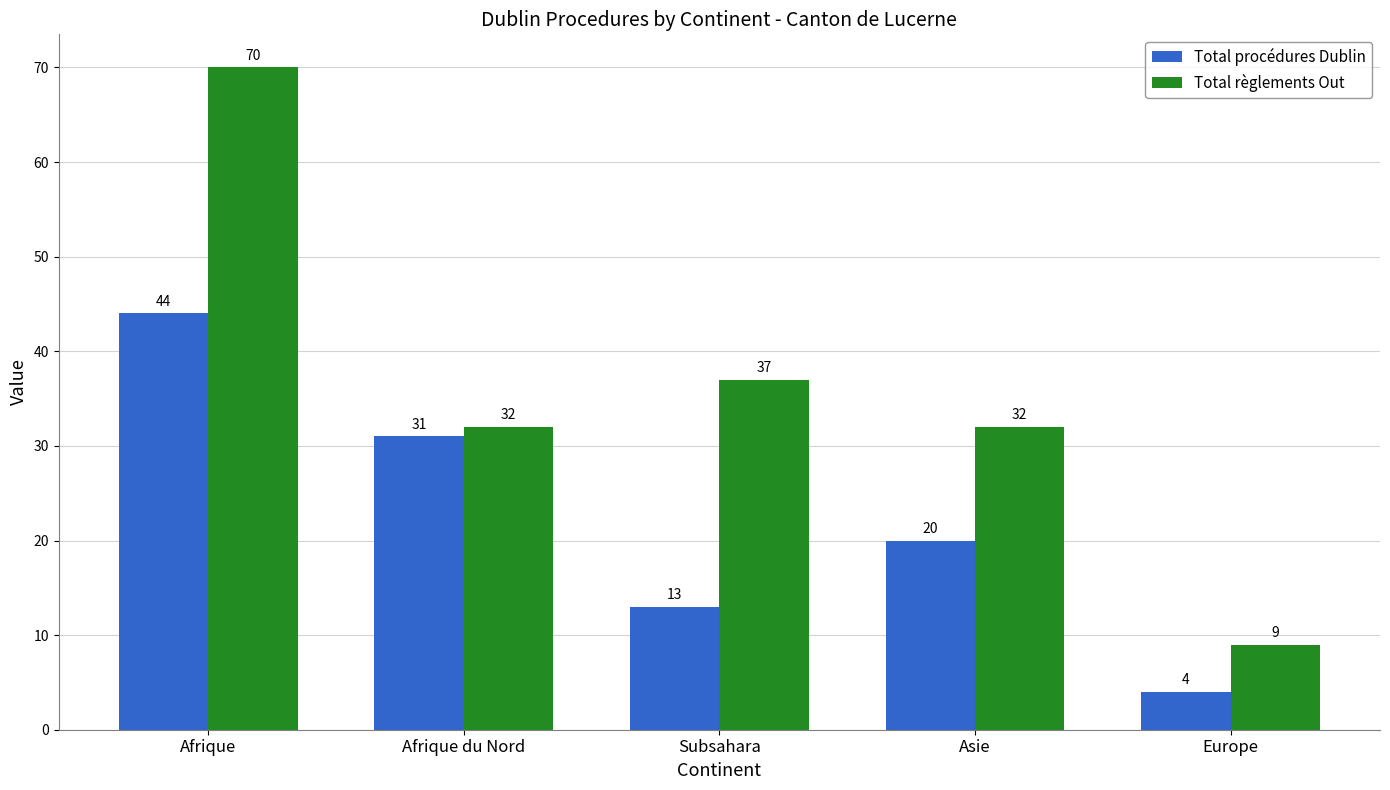

Where is Total règlements Out nearest to the value 39?

Subsahara